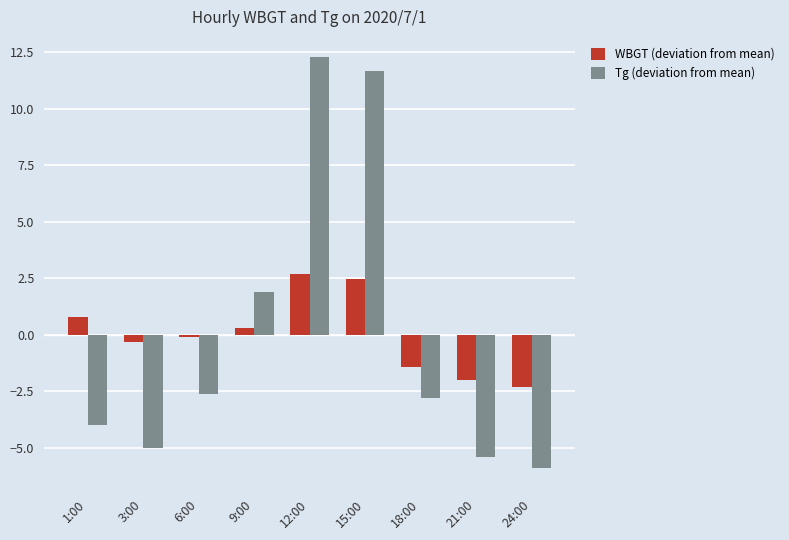

Does the chart contain any negative values?

Yes